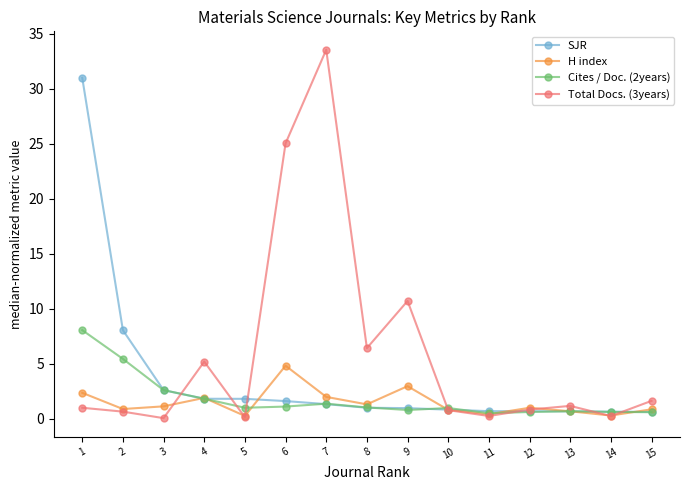

At how many categories does at least one series exceed 23?

3